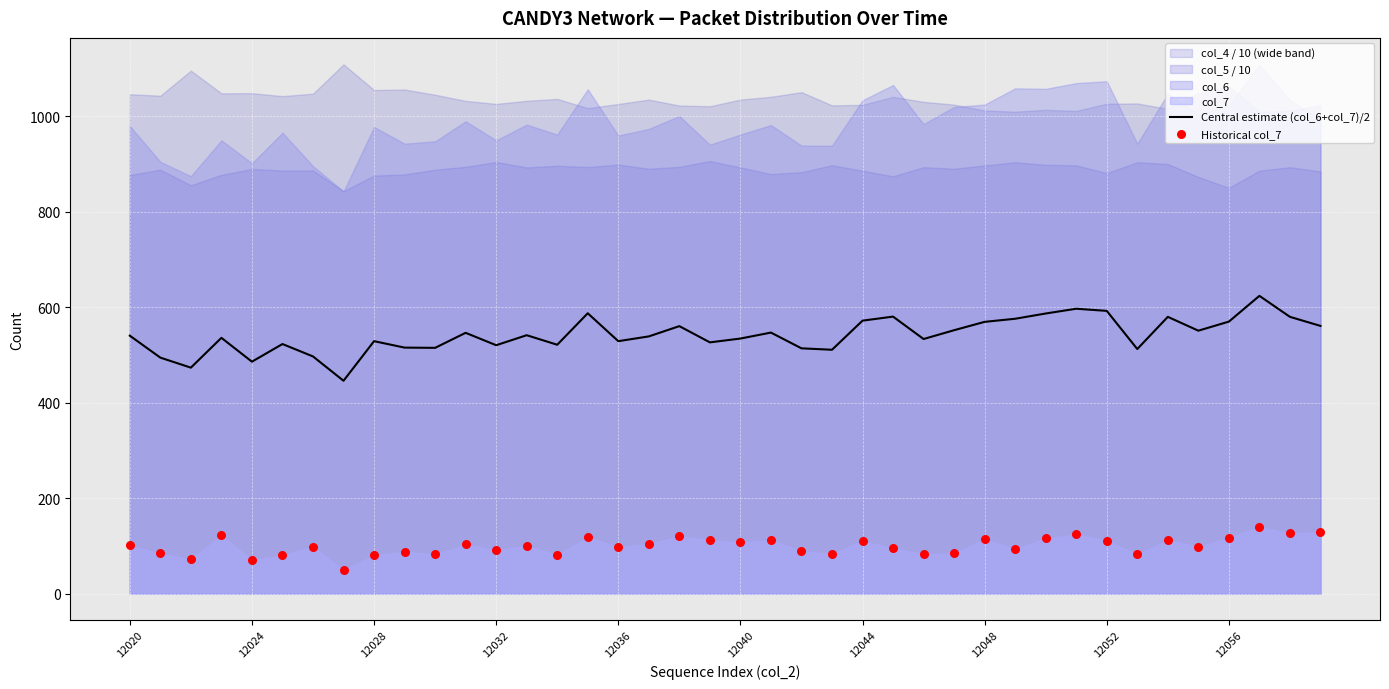

The Central estimate (col_6+col_7)/2 series shows 534.5 at 12040. True or false?

True